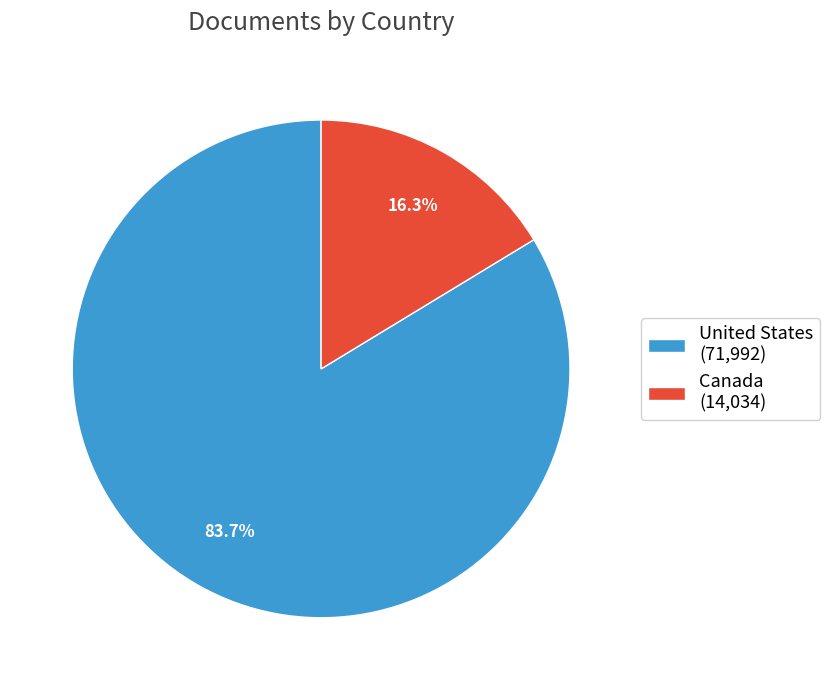

Between United States and Canada, which is larger?

United States